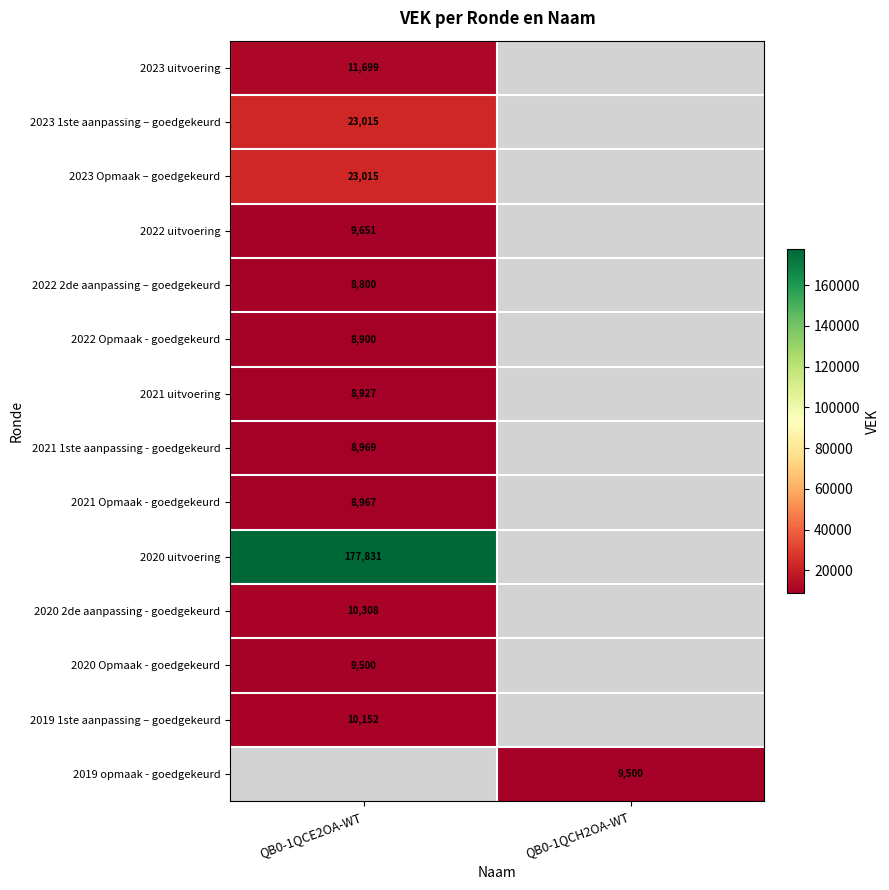

Is it true that 2021 1ste aanpassing - goedgekeurd equals 8969 at QB0-1QCE2OA-WT?

True